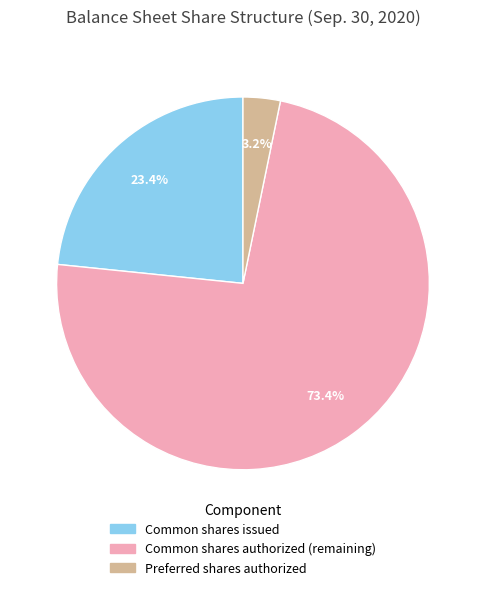

Which category accounts for the majority?

Common shares authorized (remaining)